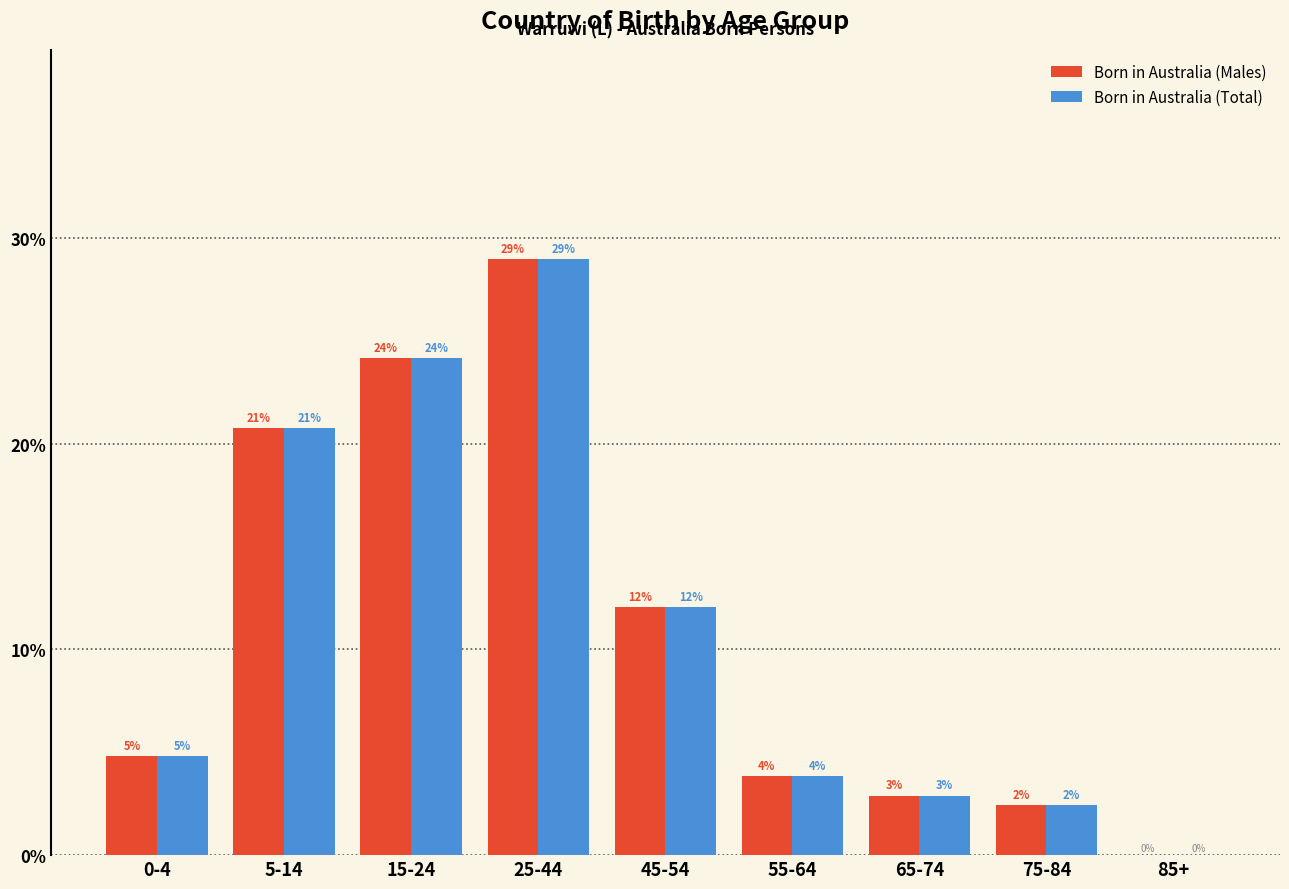

Does the chart contain stacked bars?

No